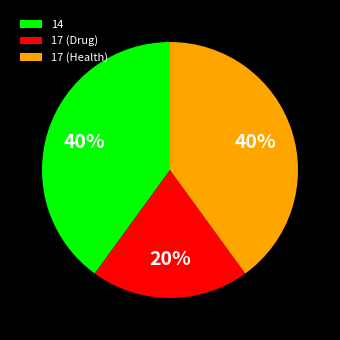

To the nearest percent, what percentage of the pie is 14?

40%